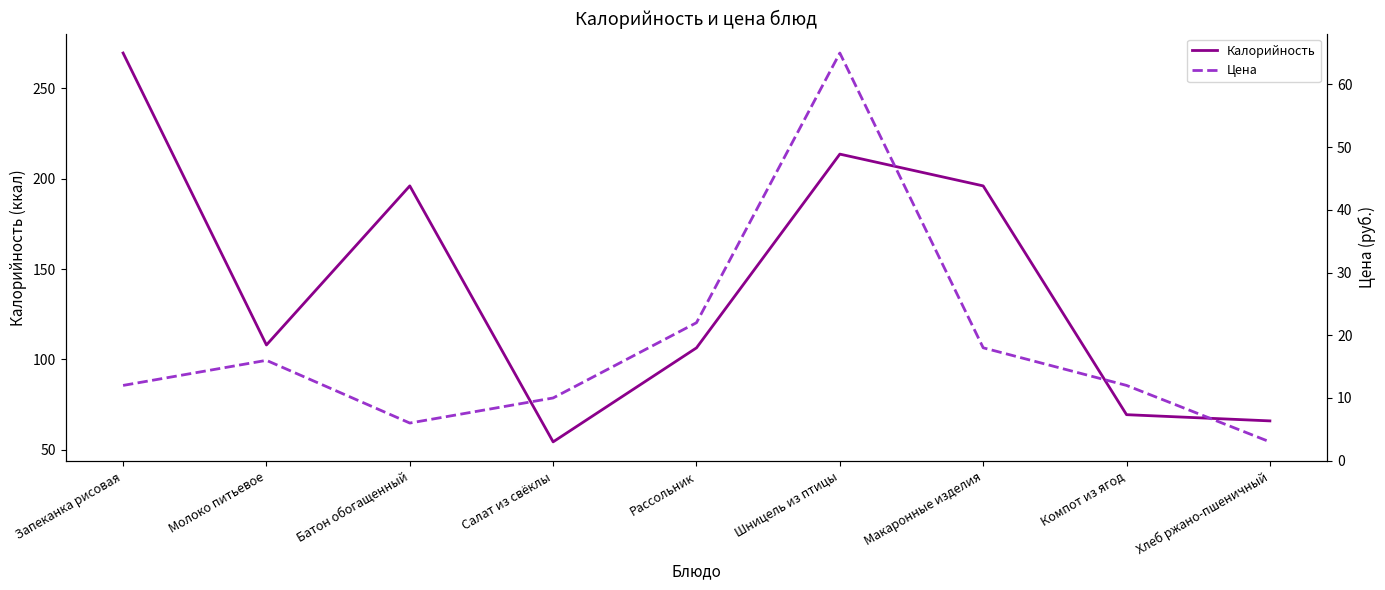

True or false: Калорийность and Цена intersect in this chart.

False